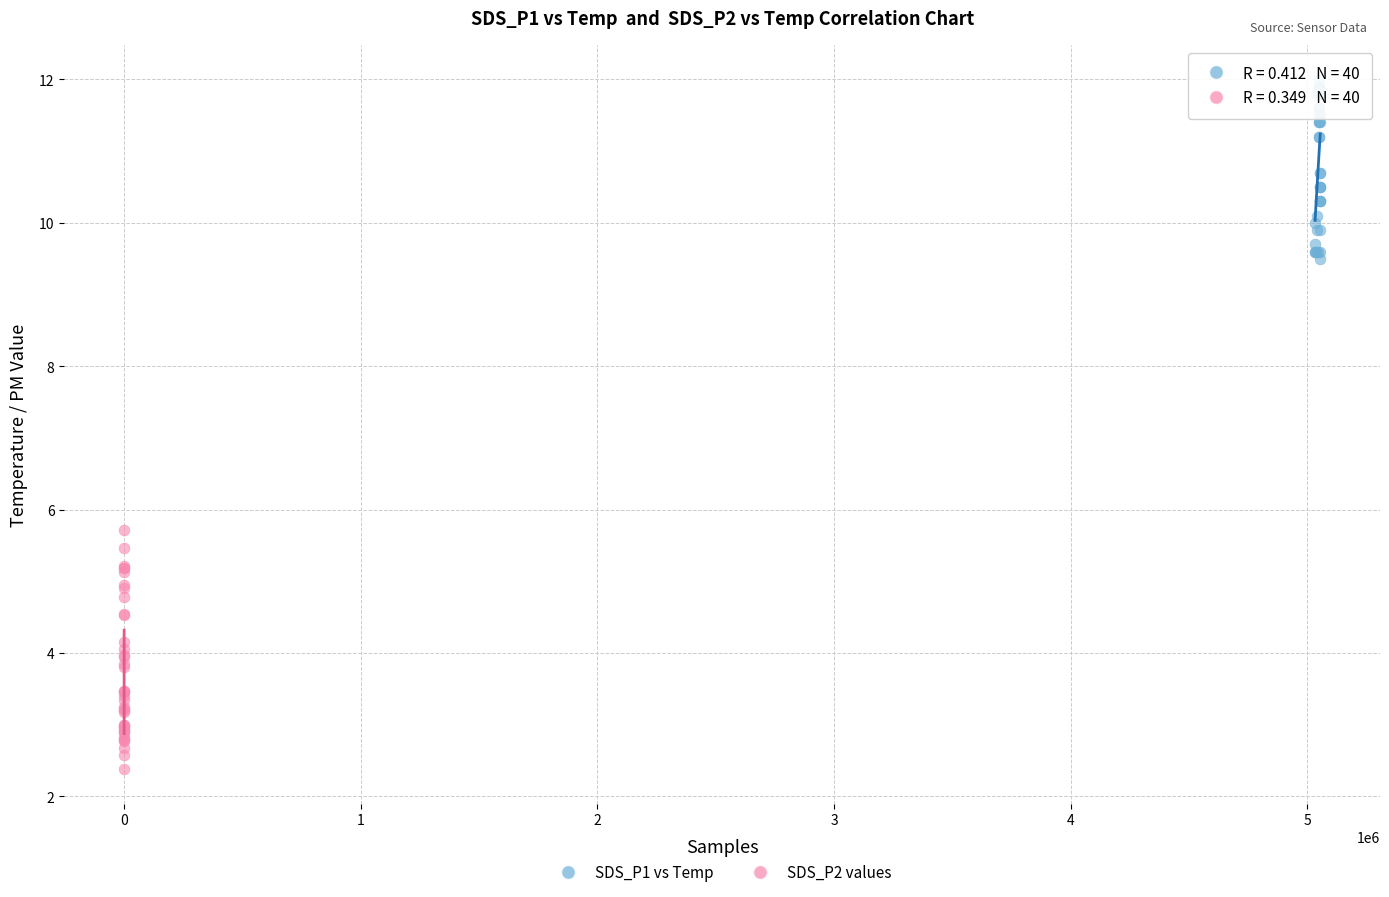

Which series reaches the maximum Y coordinate?

SDS_P1 vs Temp